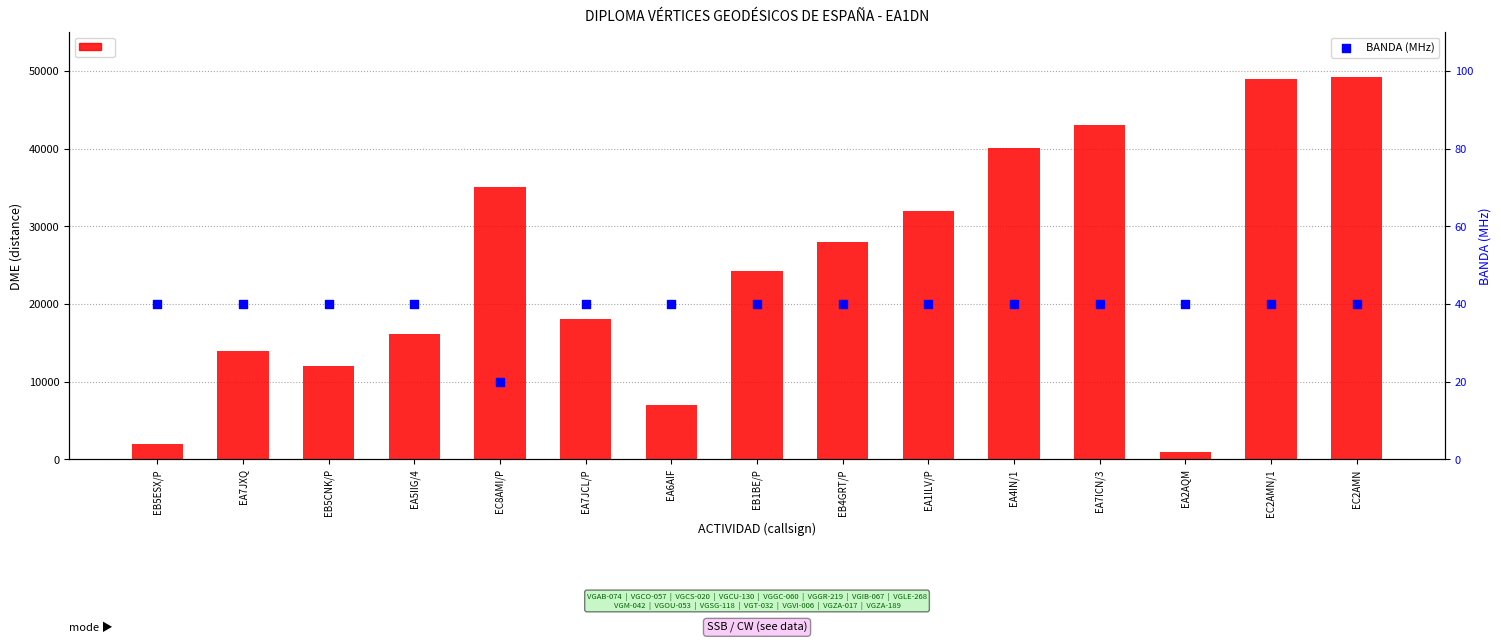

At which category is the sum across all series the highest?

EC2AMN